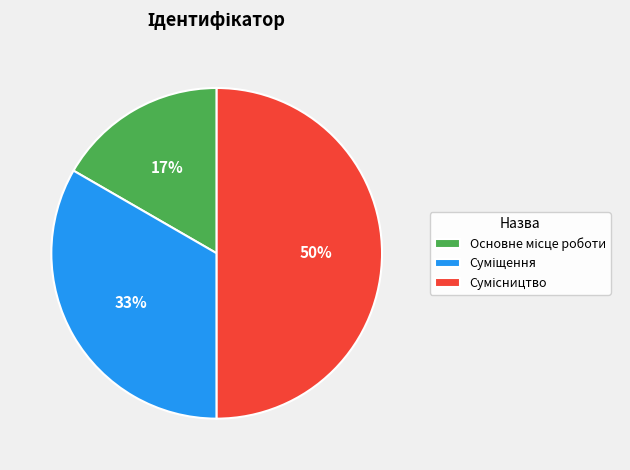

To the nearest percent, what is the average slice percentage?

33%